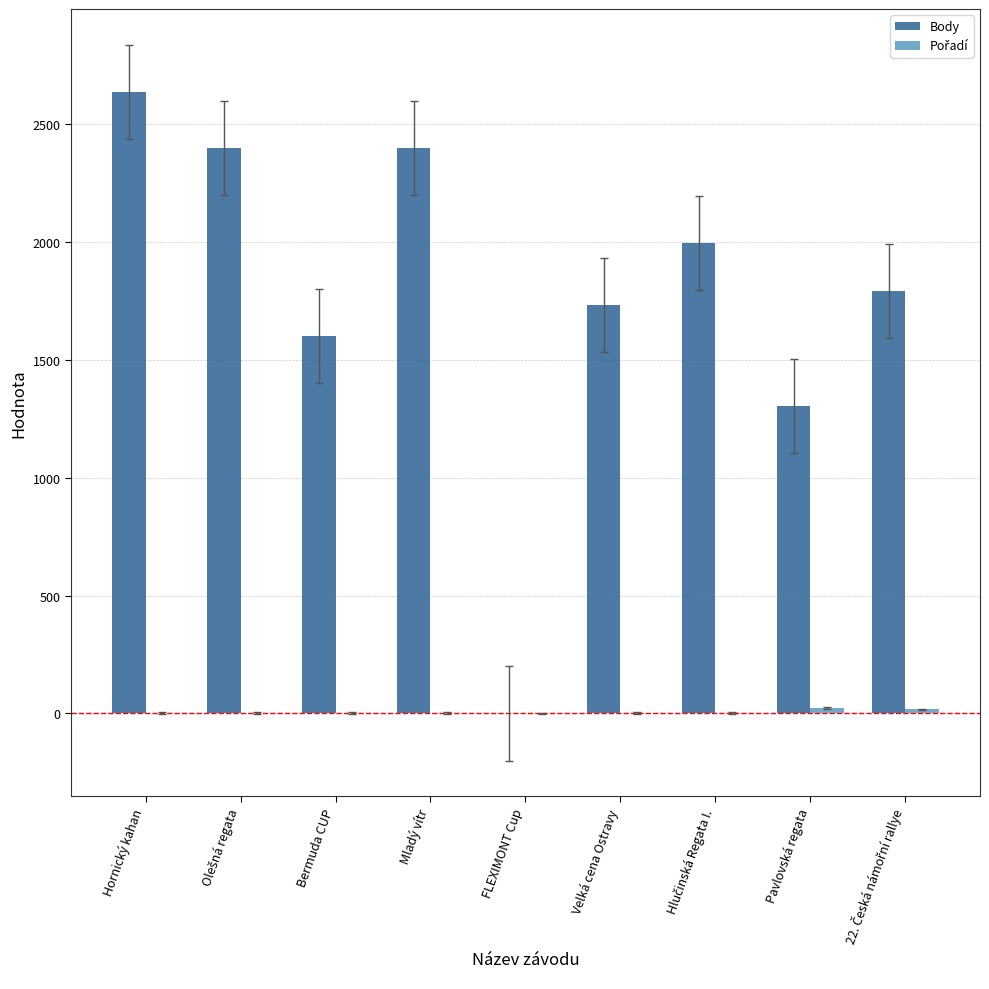

Is it true that Body equals 0 at FLEXIMONT Cup?

True